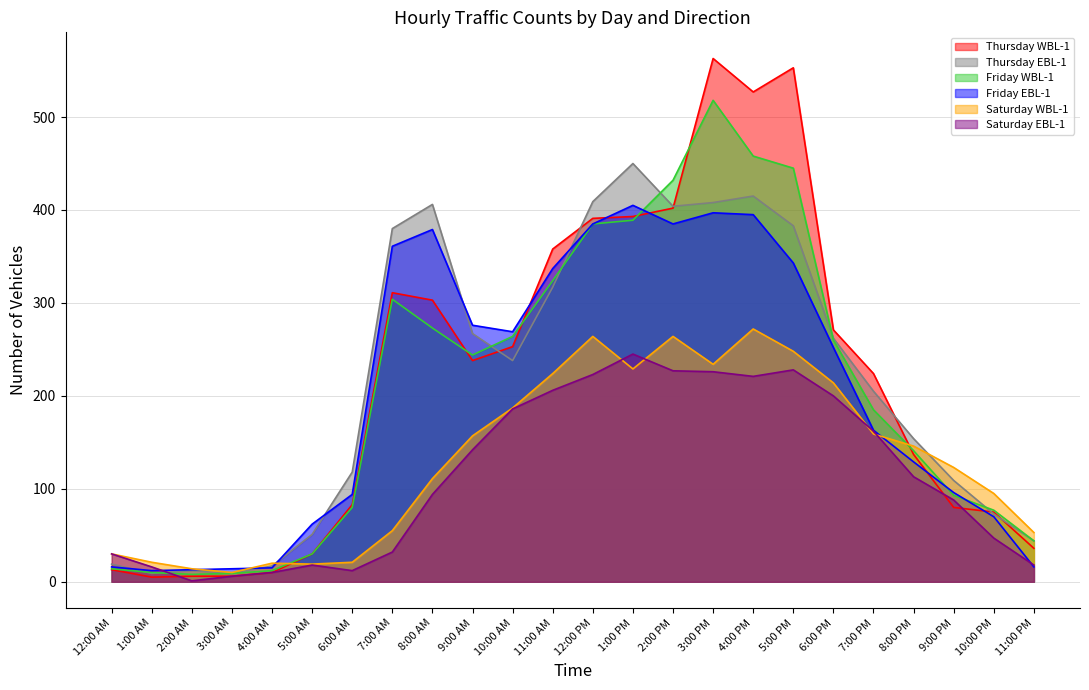

Does the chart display data point markers on the line(s)?

No